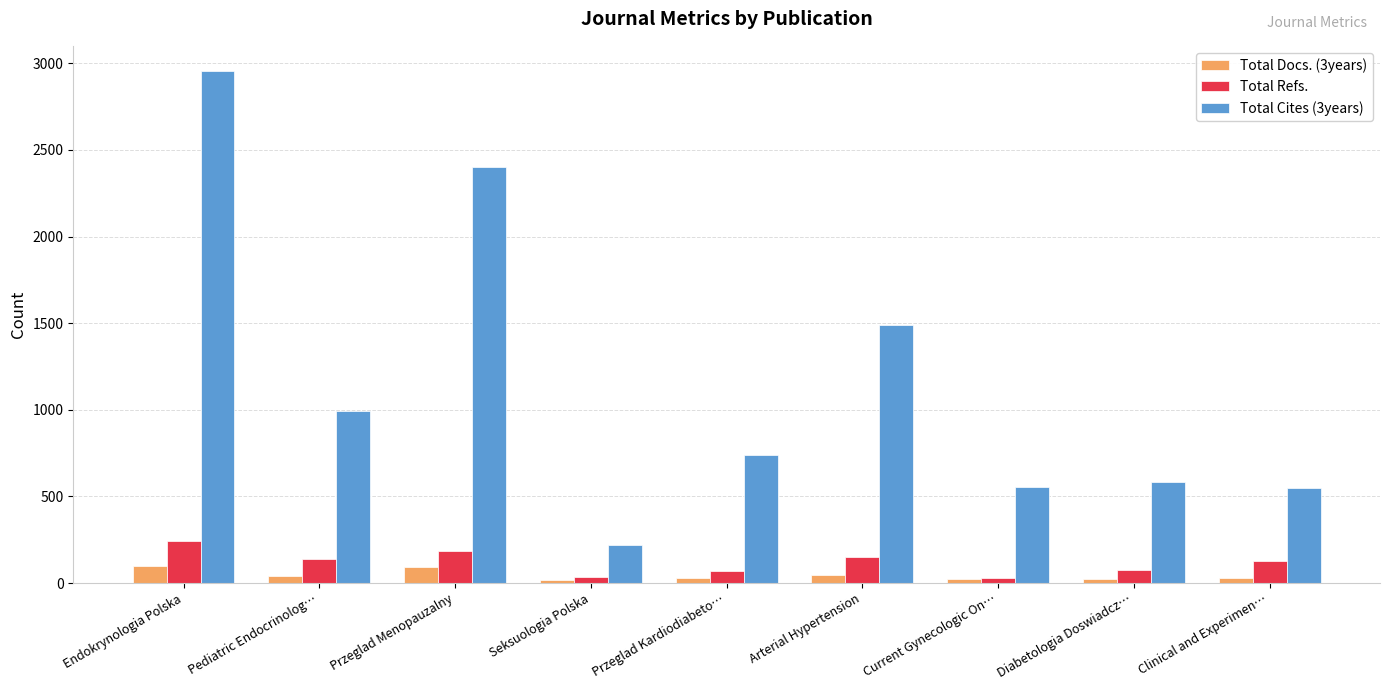

At which label does Total Refs. first exceed 128?

Endokrynologia Polska